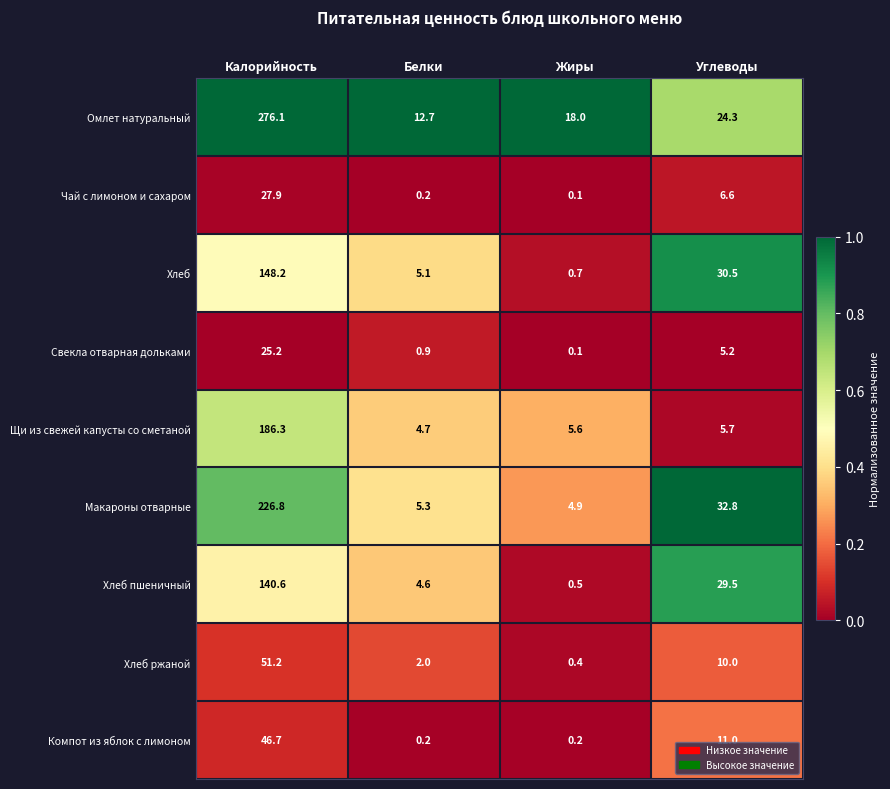

Which category has the highest value in the Компот из яблок с лимоном series?

Калорийность